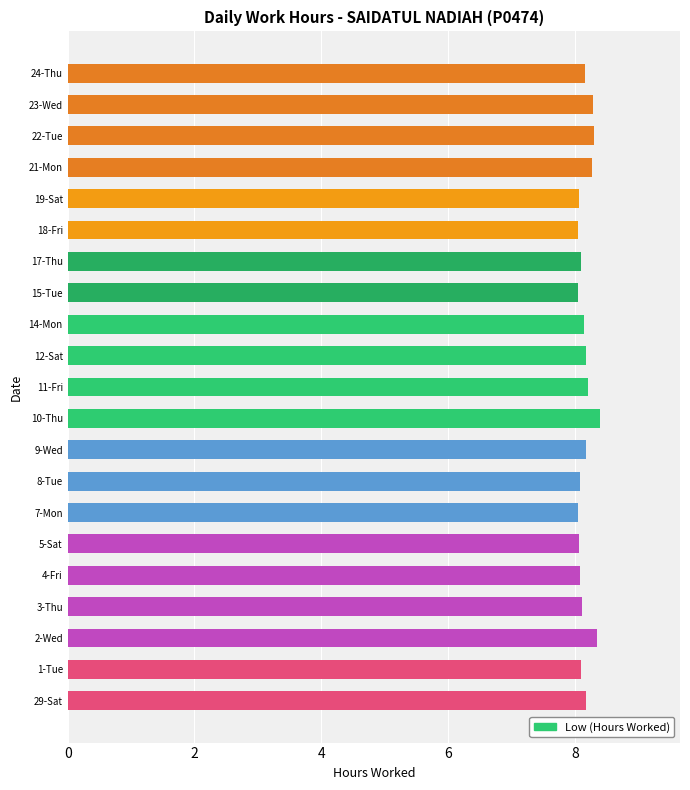

What is the sum of the values at 7-Mon and 12-Sat?

16.2